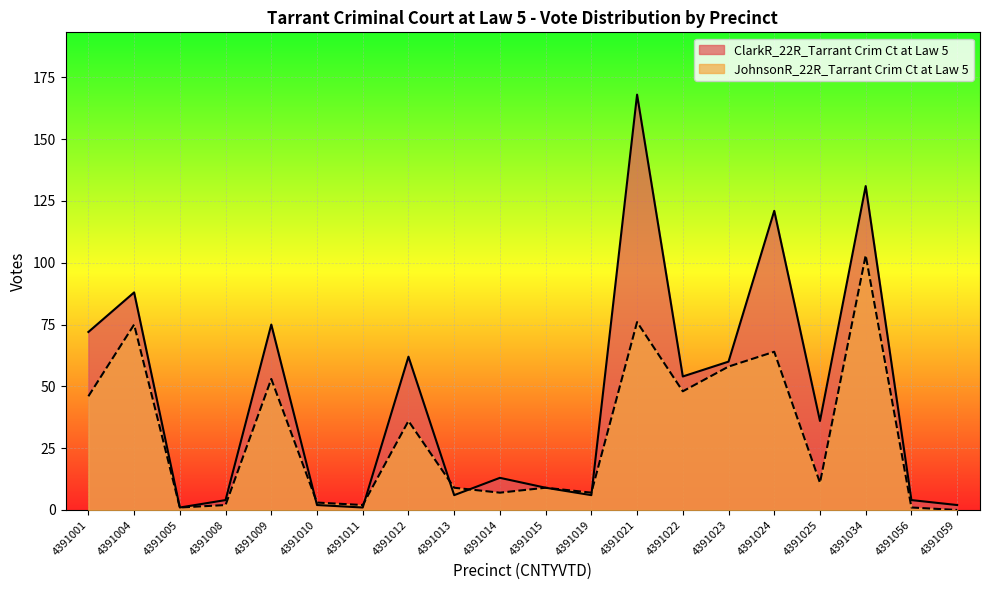

In JohnsonR_22R_Tarrant Crim Ct at Law 5, how many points are lower than both neighbors (excluding endpoints)?

6